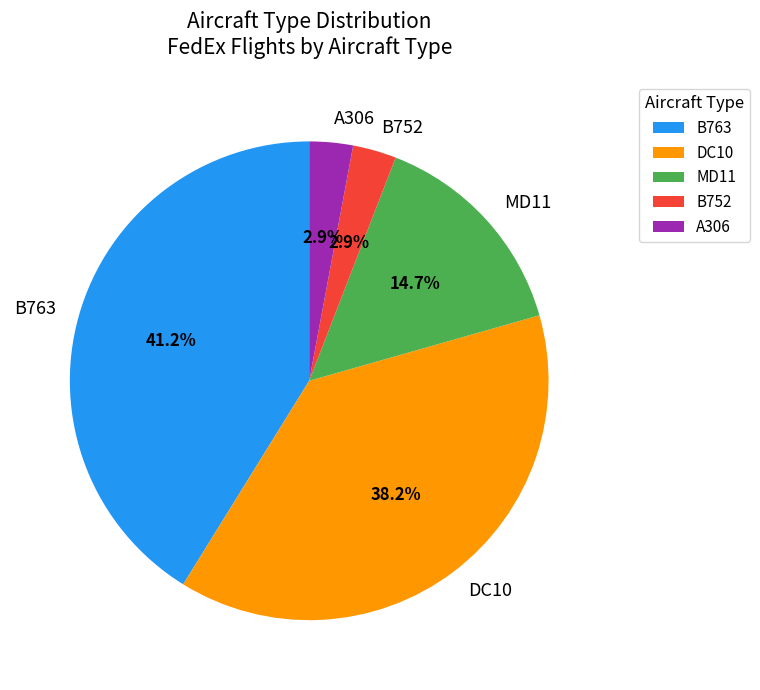

To the nearest percent, what is the average slice percentage?

20%